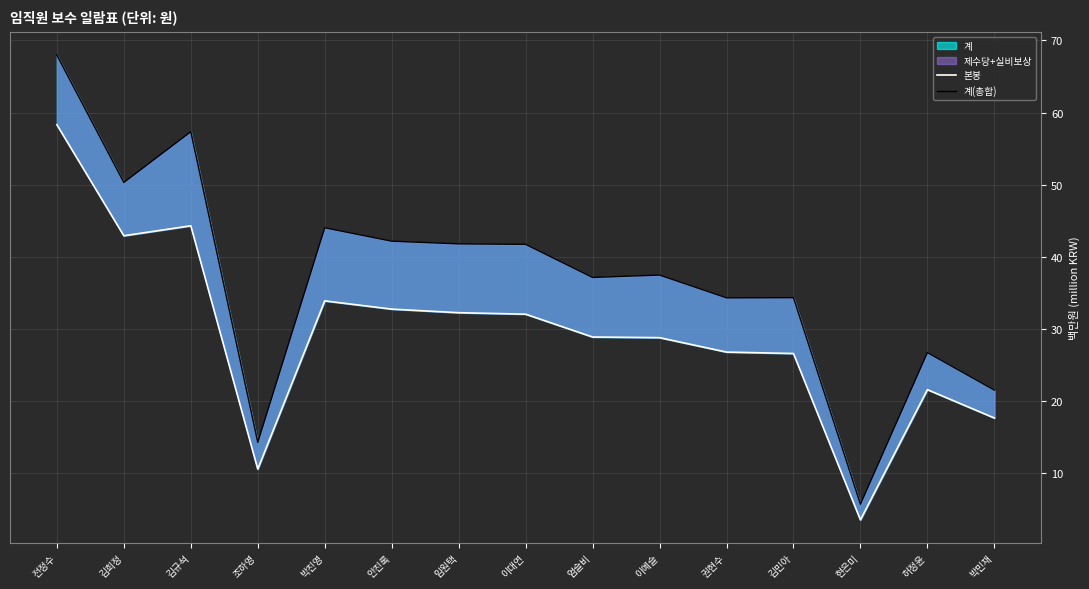

Which series has the largest total across all categories?

계(총합)